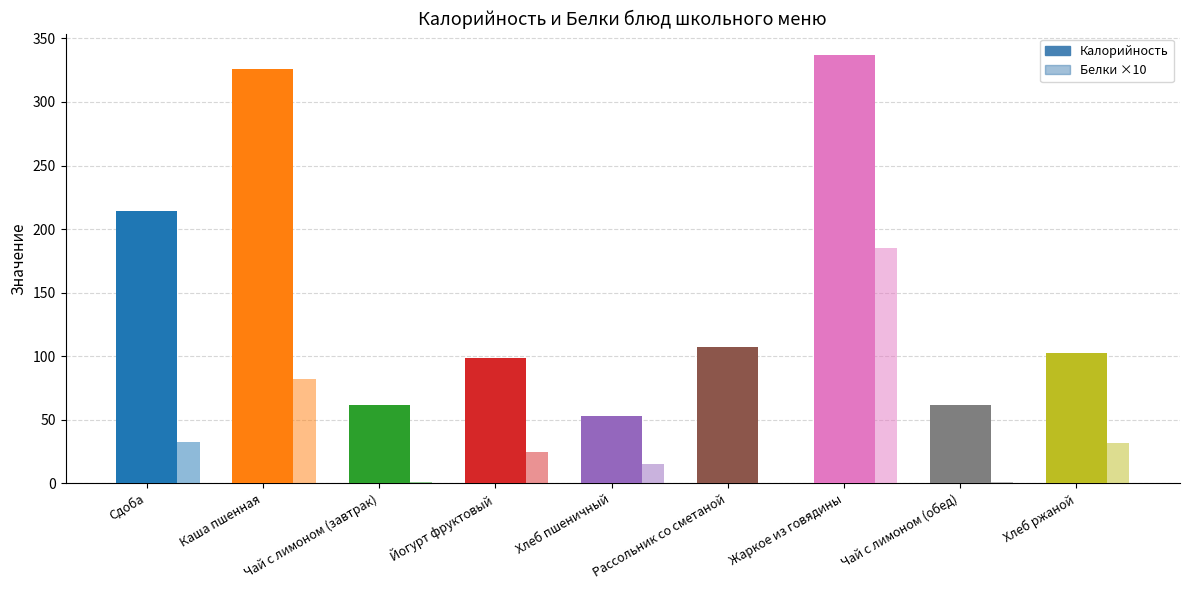

What is the value of the Калорийность bar at the 8th from the left?

62.0